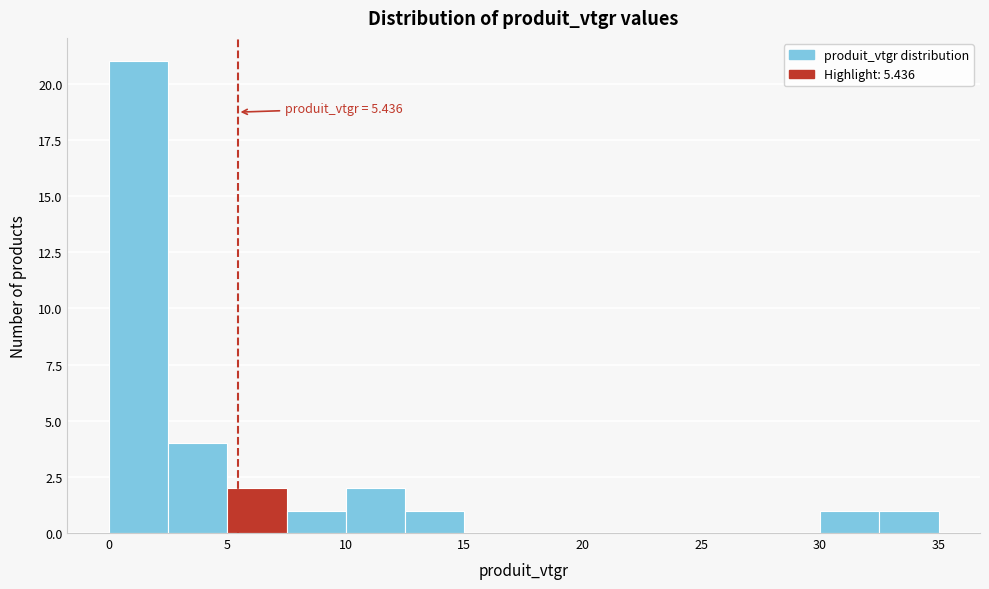

Which range on the x-axis has the tallest bar?

0.0 to 2.5